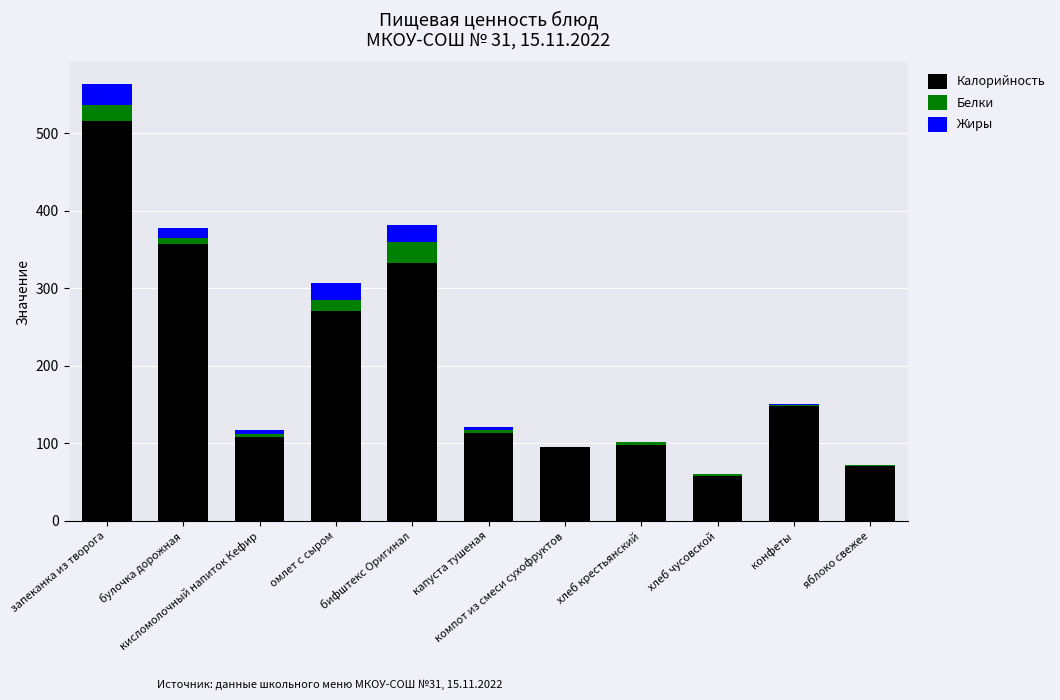

What is the highest value of the Калорийность series?

516.0